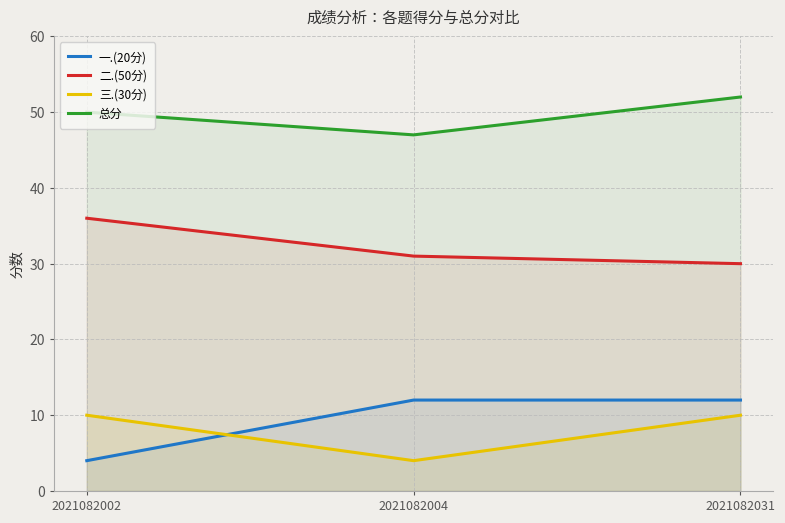

What is the value of the 二.(50分) point at the 3rd from the left?

30